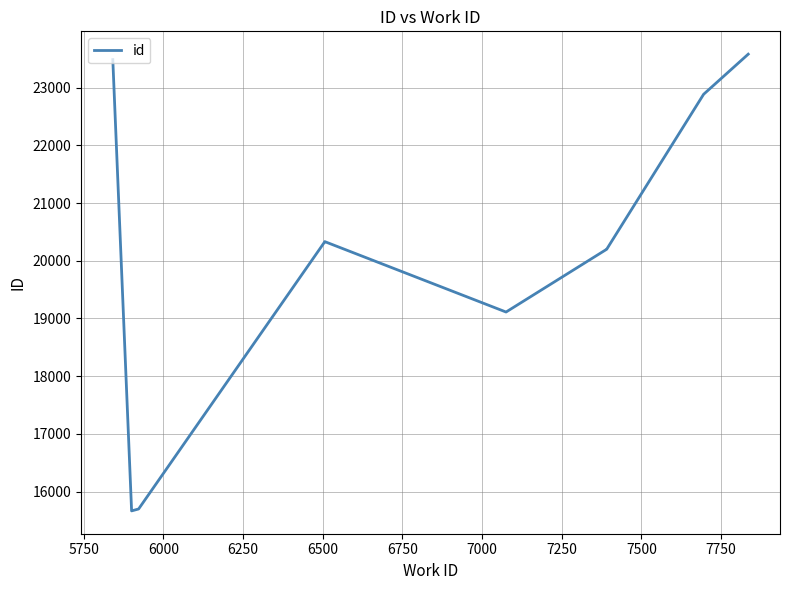

What is the difference between the second highest and second lowest values?

7785